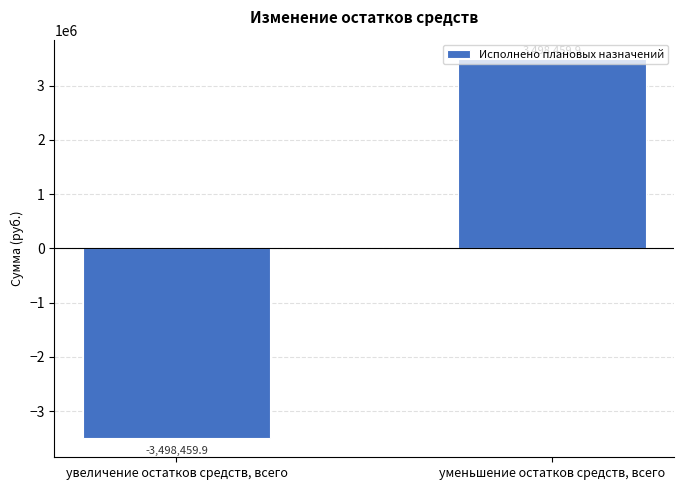

Does the chart contain any negative values?

Yes